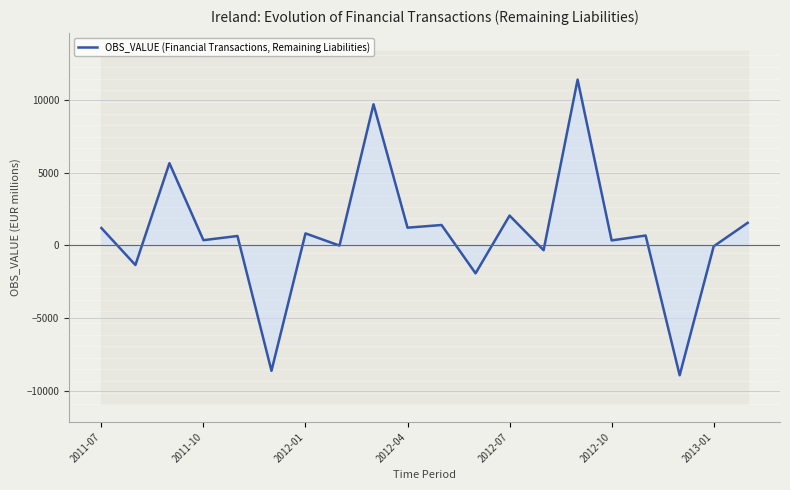

How many categories are shown in the chart?

20